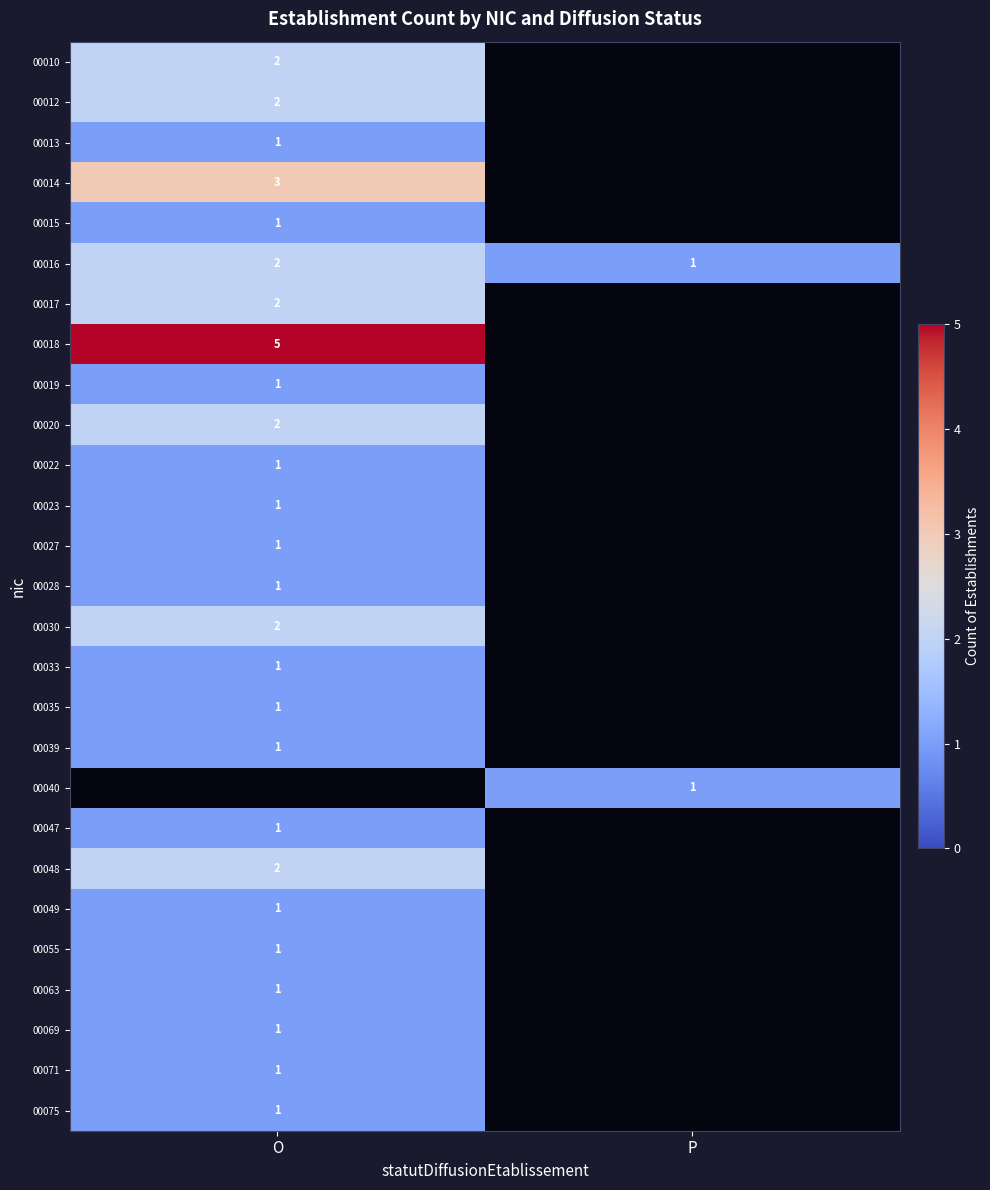

Is it true that 00013 equals 1 at O?

True